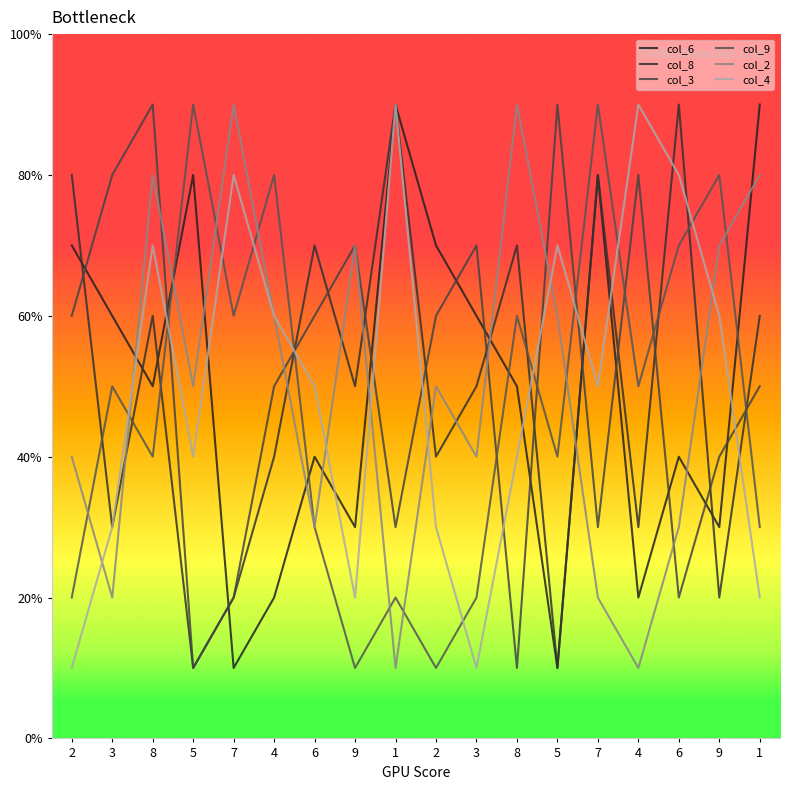

What is the difference between the highest and lowest values at 1?

8